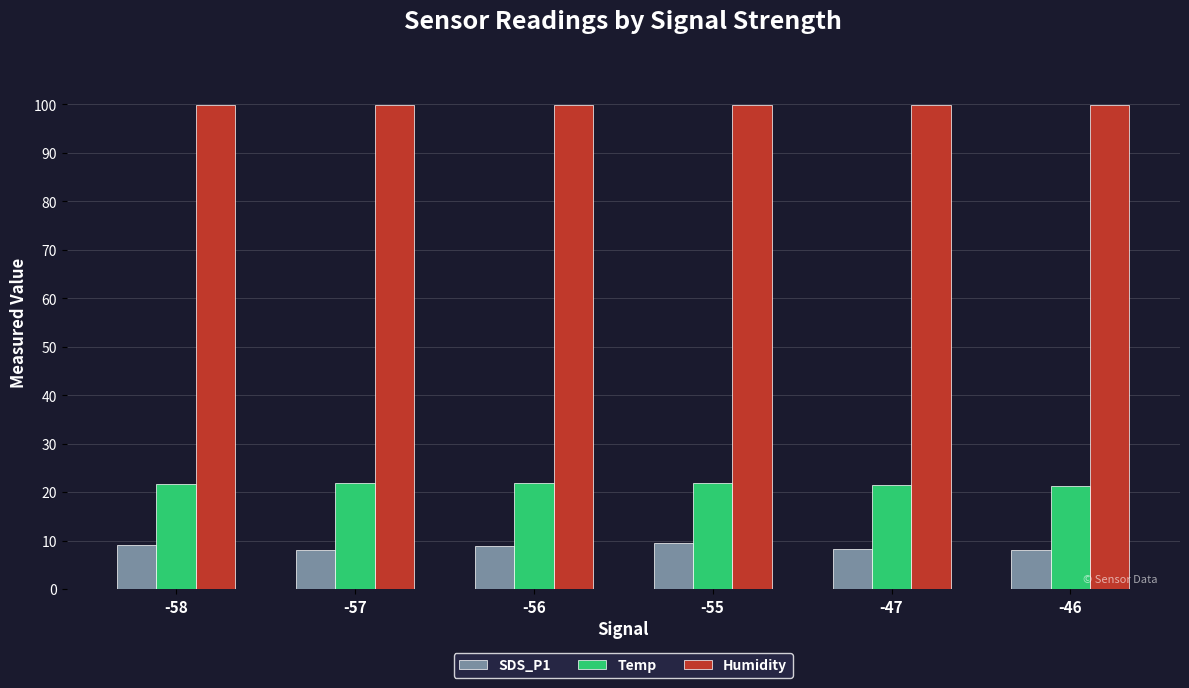

What is the spread (max minus min) of values at -55?

90.4